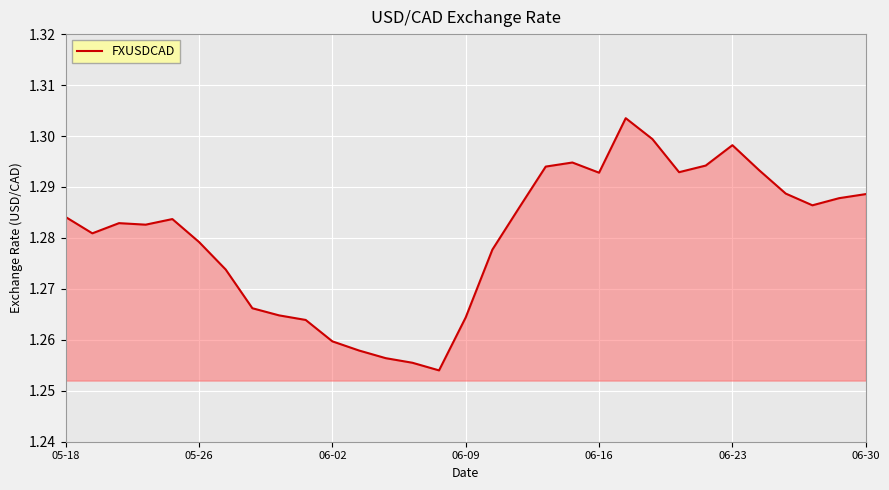

Where is the data nearest to the value 1?

14